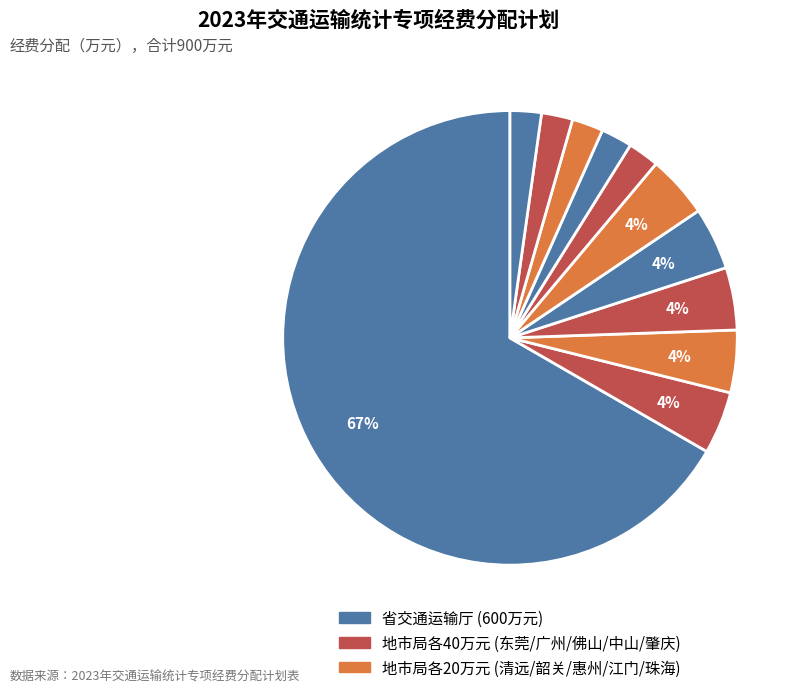

Which category accounts for the majority?

省交通运输厅